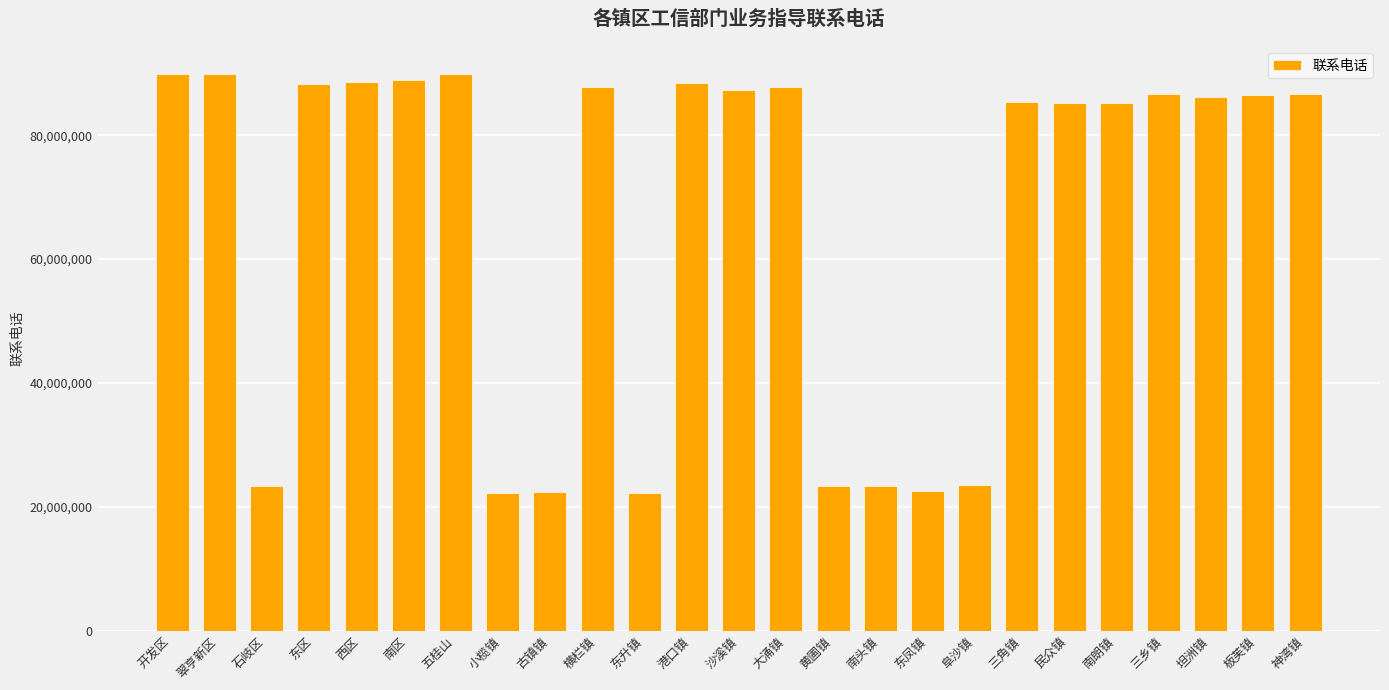

Count the number of categories in the chart.

25